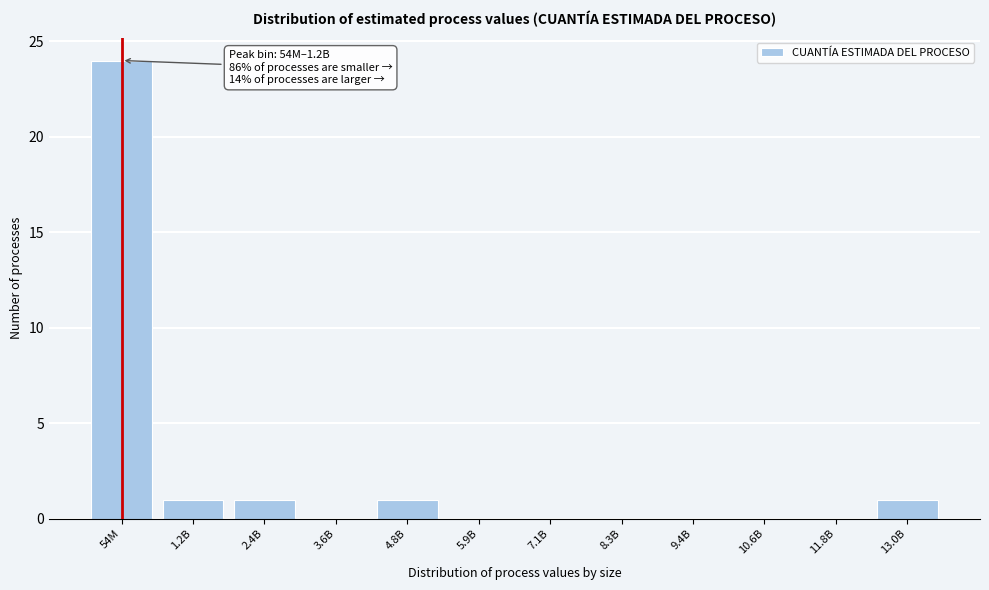

Reading left to right, extract all data points from this chart.

54M=24	1.2B=1	2.4B=1	3.6B=0	4.8B=1	5.9B=0	7.1B=0	8.3B=0	9.4B=0	10.6B=0	11.8B=0	13.0B=1